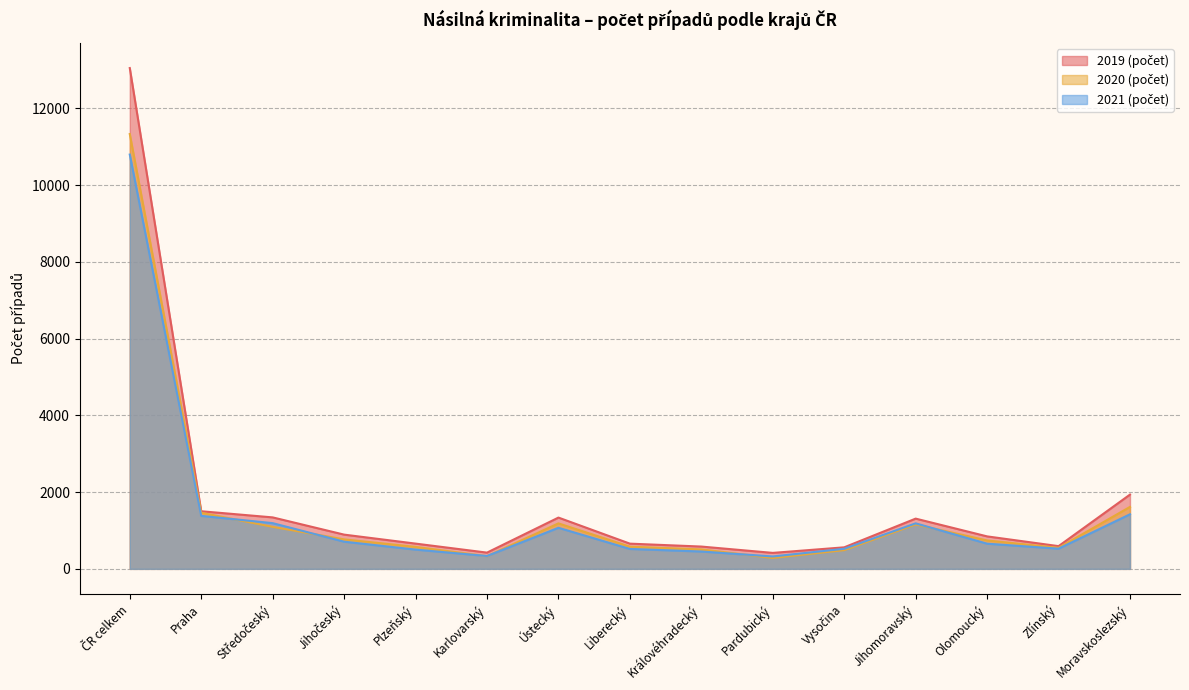

At which category does the chart reach its peak across all series?

ČR celkem